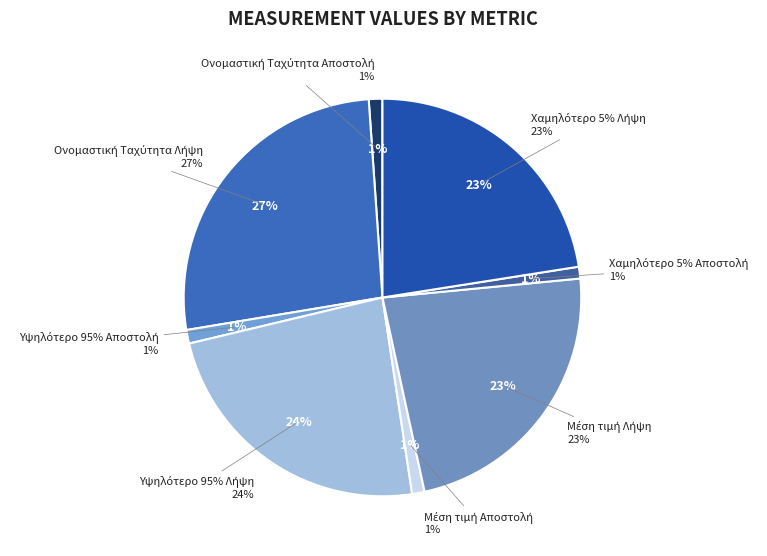

Is there a majority slice in this chart?

No